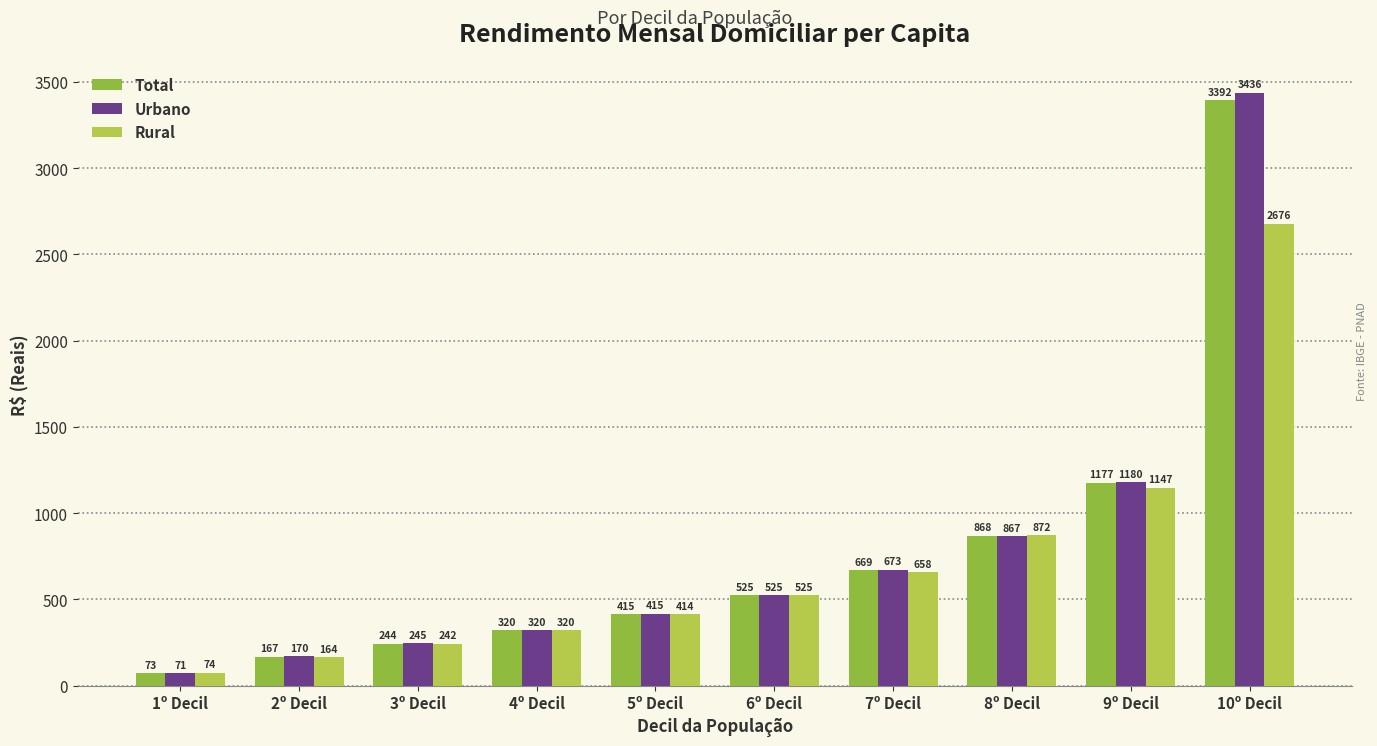

How many data points in Urbano are above 525?

5